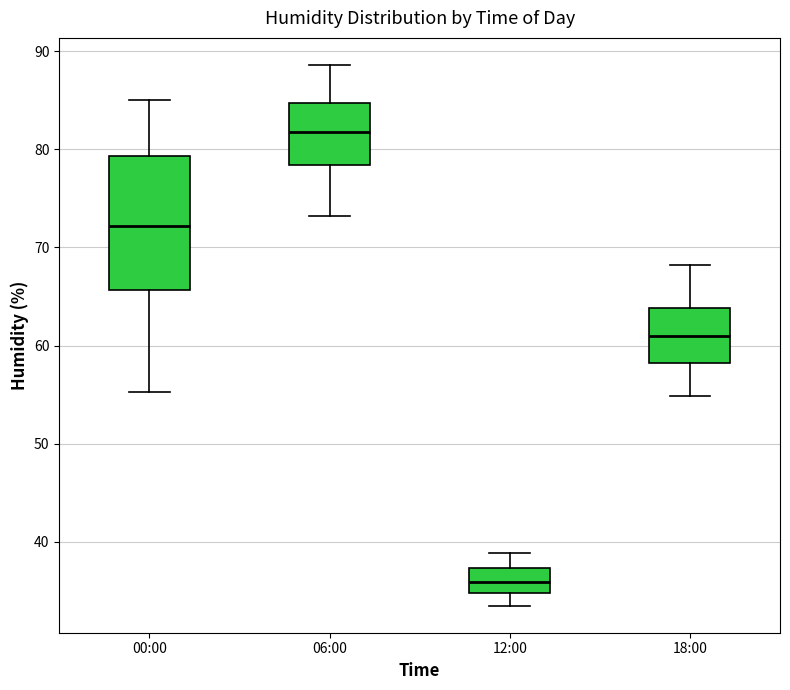

Which box is the tallest, from its lower edge to its upper edge?

00:00